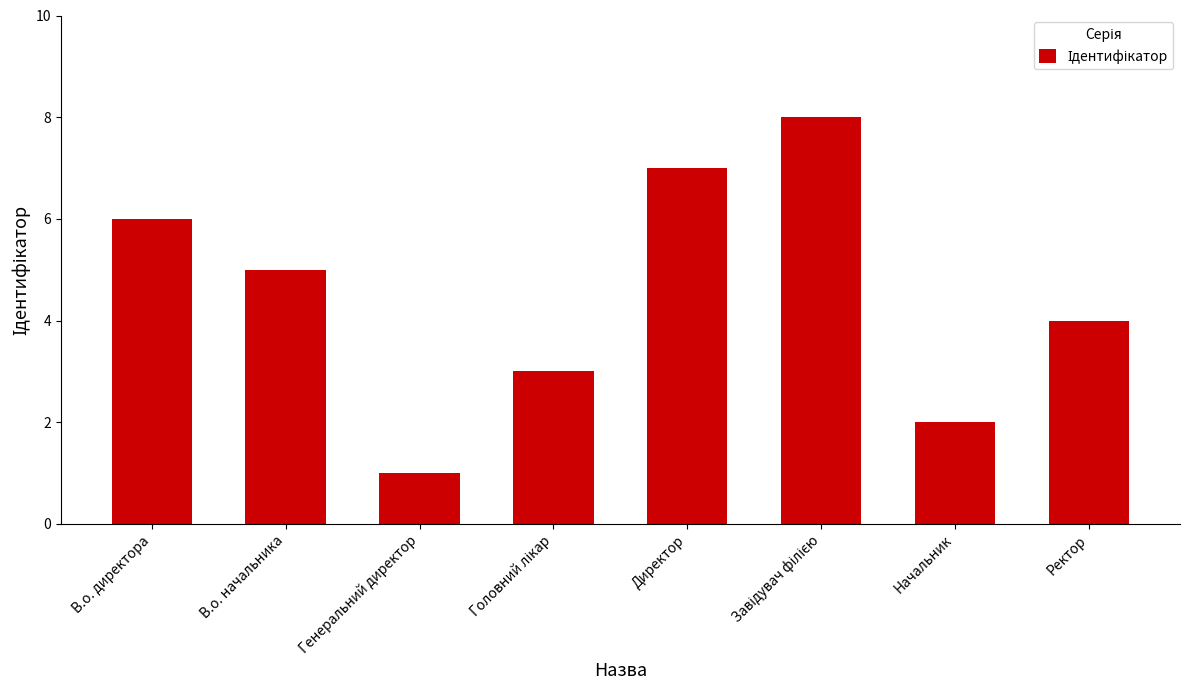

Is it true that the value at Начальник is 2?

True